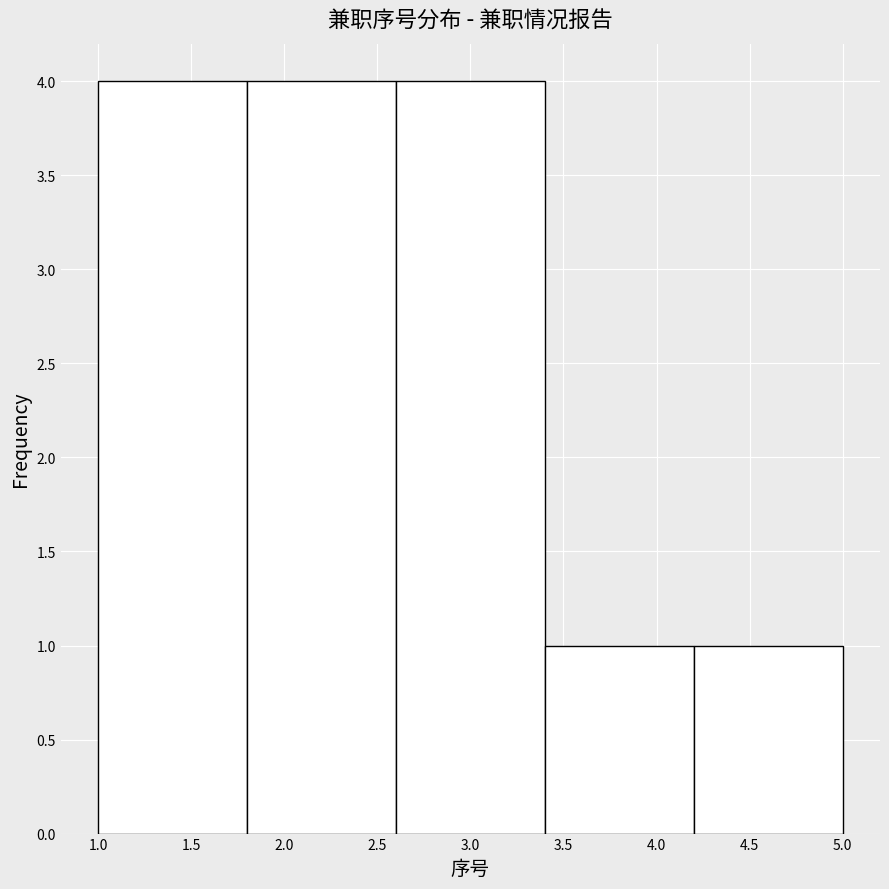

What is the height of the bar covering 3.4 to 4.2 on the x-axis? The values are not printed on the chart, so give them approximately, as read against the axis.

1